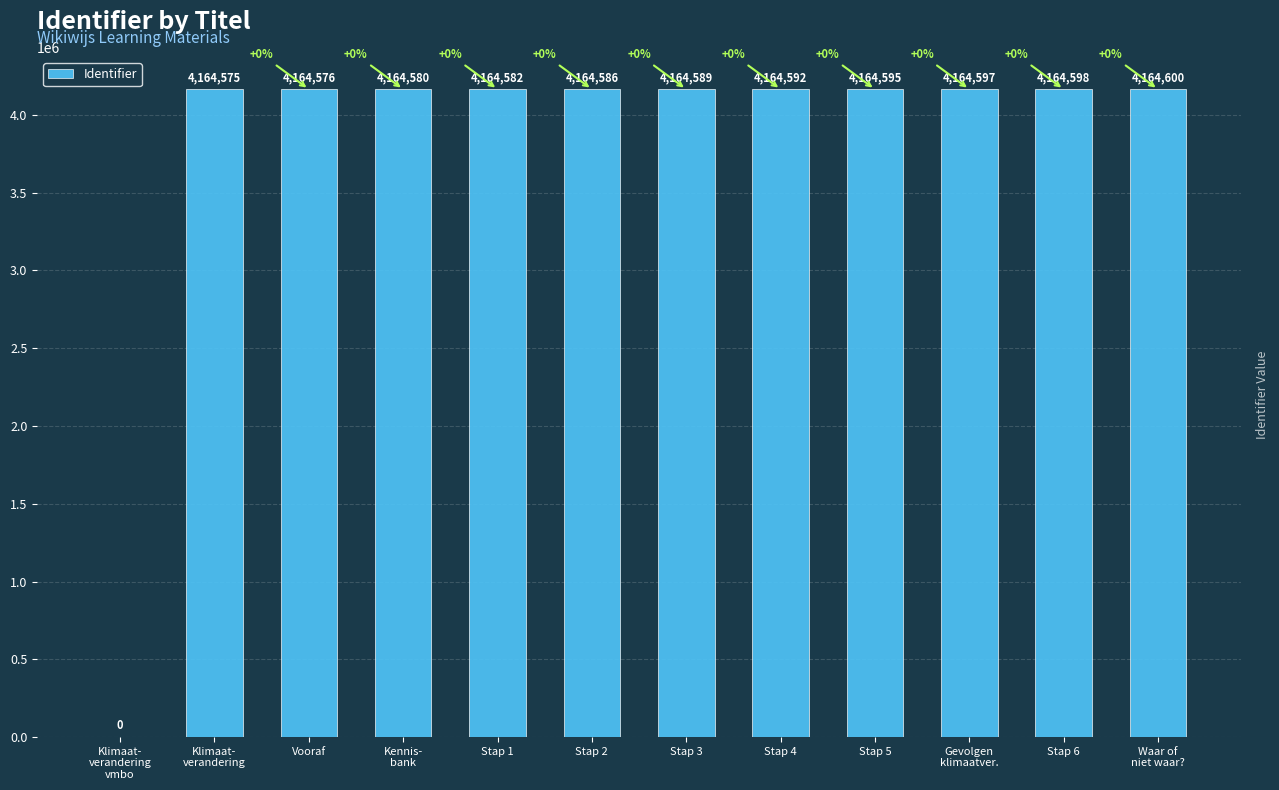

The value at Stap 2 is 6074294. True or false?

False